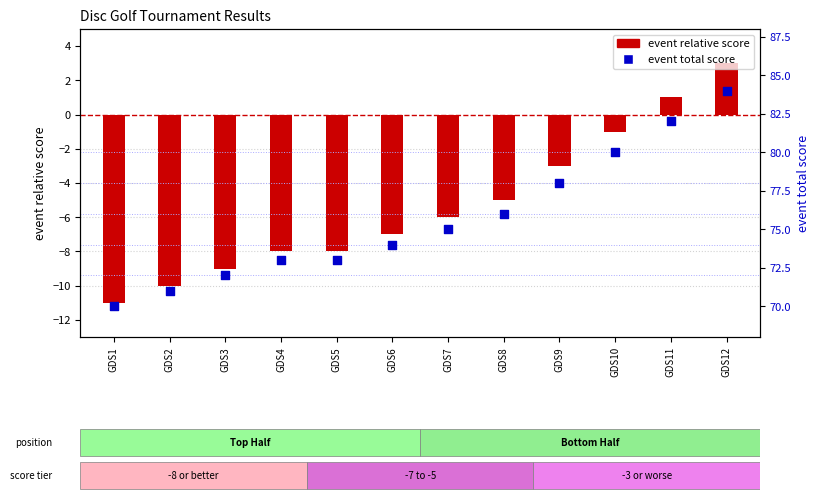

Is the value of event total score at GDS5 greater than the value of event relative score at GDS6?

Yes